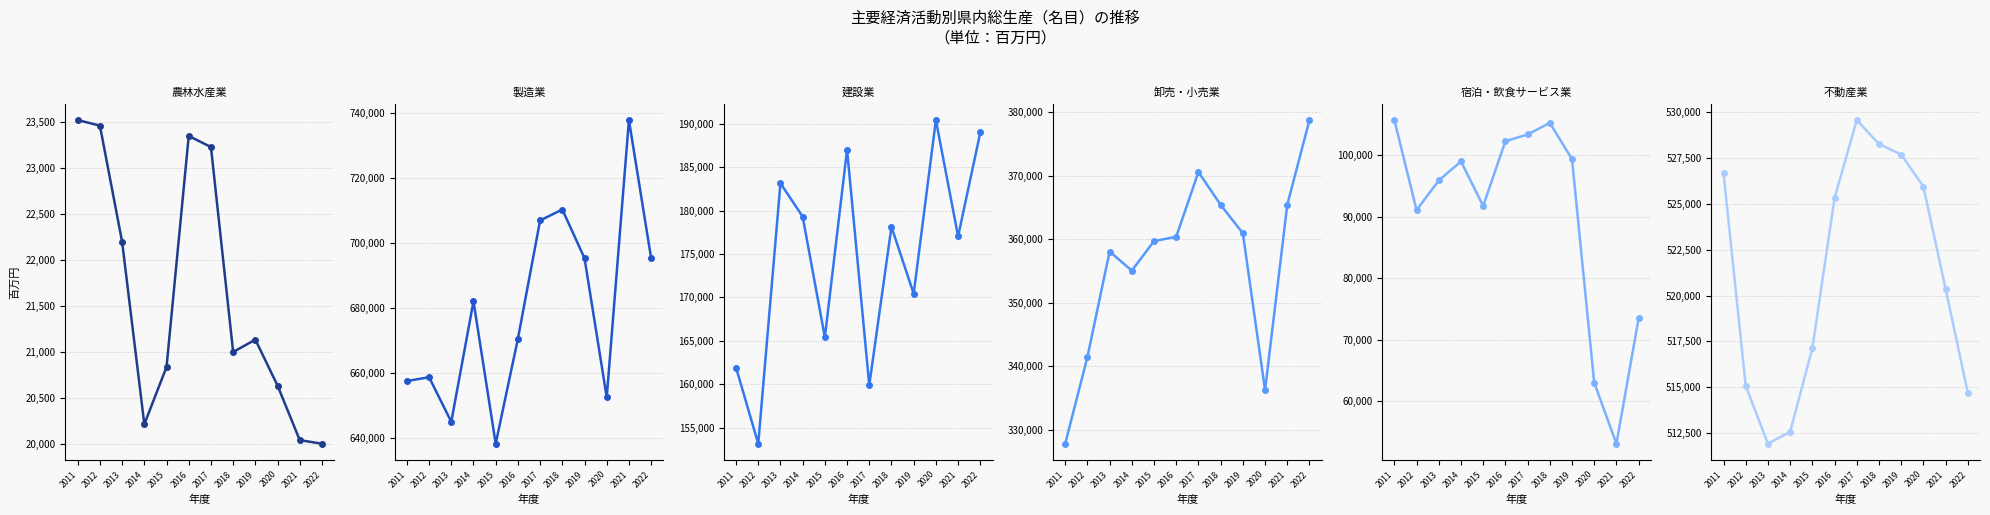

How many lines are shown in the chart?

6